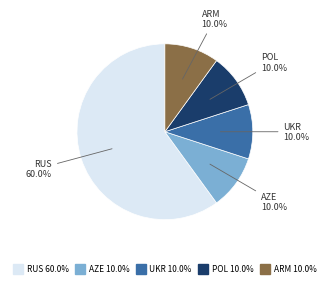

How many slices are in this pie chart?

5